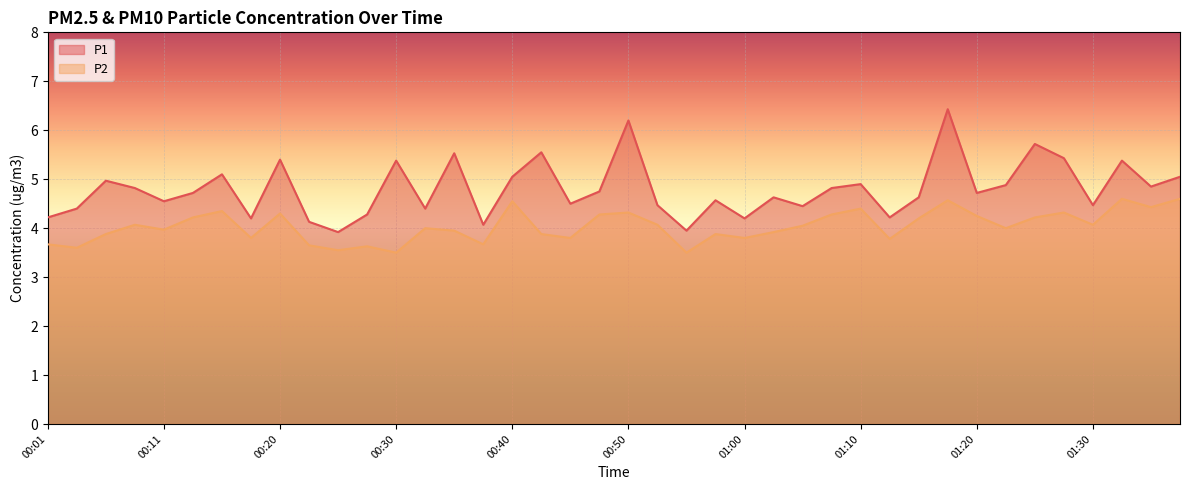

What is the total value across all series at 00:33?

8.4